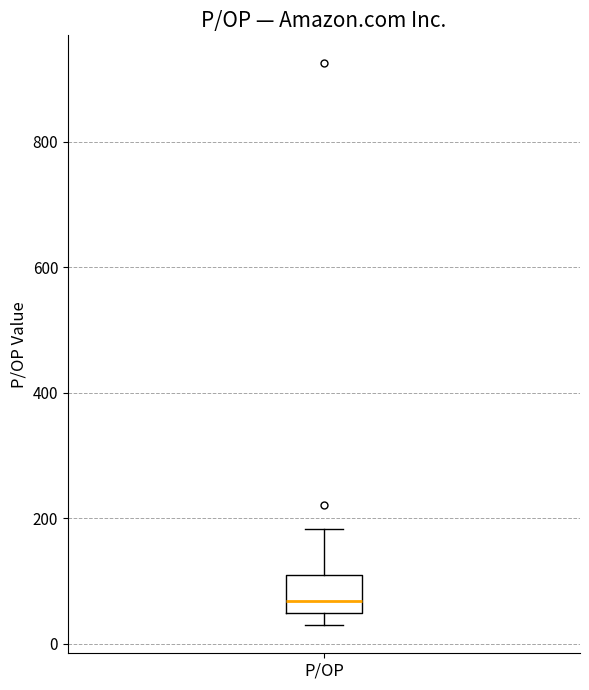

Where is the upper edge of the box for P/OP on the y-axis? The values are not printed on the chart, so give them approximately, as read against the axis.

100